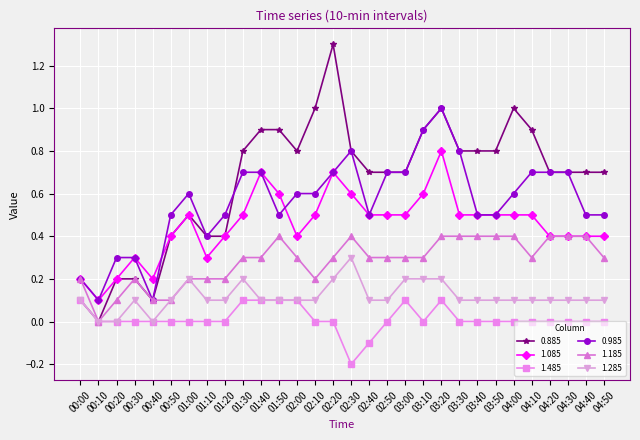

The 0.885 series shows 0.9 at 01:50. True or false?

True